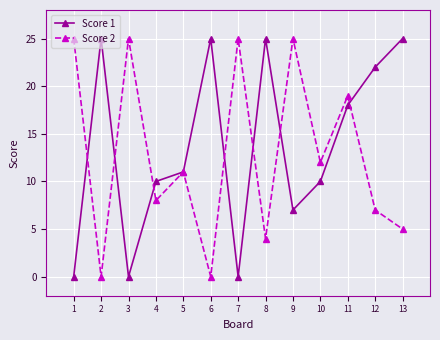

How many lines are shown in the chart?

2